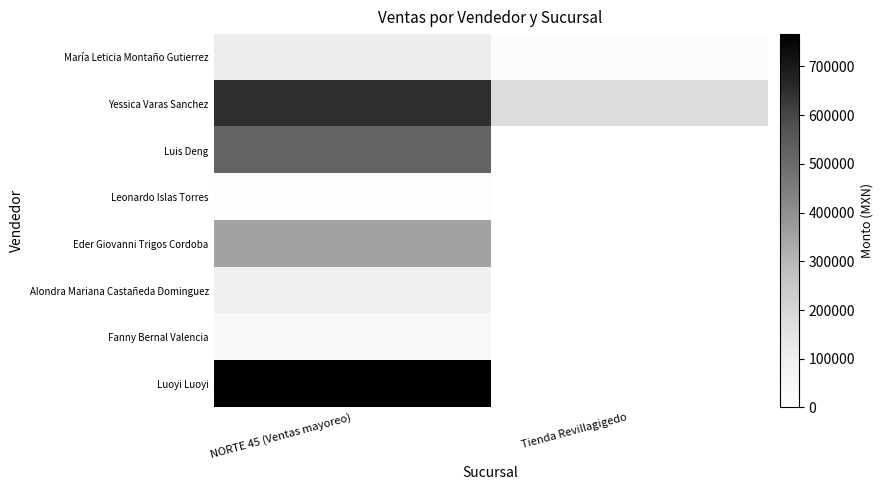

Reading left to right, list all the values displayed in this chart.

María Leticia Montaño Gutierrez: NORTE 45 (Ventas mayoreo)=107270.0	Tienda Revillagigedo=18400.0
Yessica Varas Sanchez: NORTE 45 (Ventas mayoreo)=648000.0	Tienda Revillagigedo=178430.0
Luis Deng: NORTE 45 (Ventas mayoreo)=518835.0	Tienda Revillagigedo=0.0
Leonardo Islas Torres: NORTE 45 (Ventas mayoreo)=9163.2	Tienda Revillagigedo=0.0
Eder Giovanni Trigos Cordoba: NORTE 45 (Ventas mayoreo)=352630.0	Tienda Revillagigedo=0.0
Alondra Mariana Castañeda Dominguez: NORTE 45 (Ventas mayoreo)=94710.0	Tienda Revillagigedo=0.0
Fanny Bernal Valencia: NORTE 45 (Ventas mayoreo)=41190.0	Tienda Revillagigedo=0.0
Luoyi Luoyi: NORTE 45 (Ventas mayoreo)=766485.0	Tienda Revillagigedo=0.0